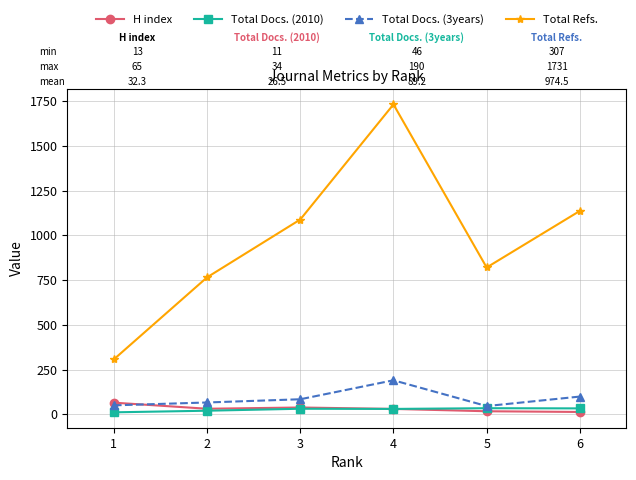

What is the maximum value shown in the chart?

1731